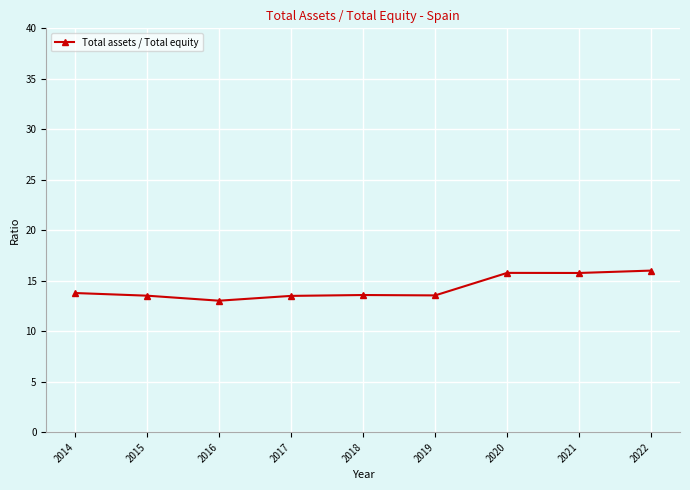

How many lines are shown in the chart?

1